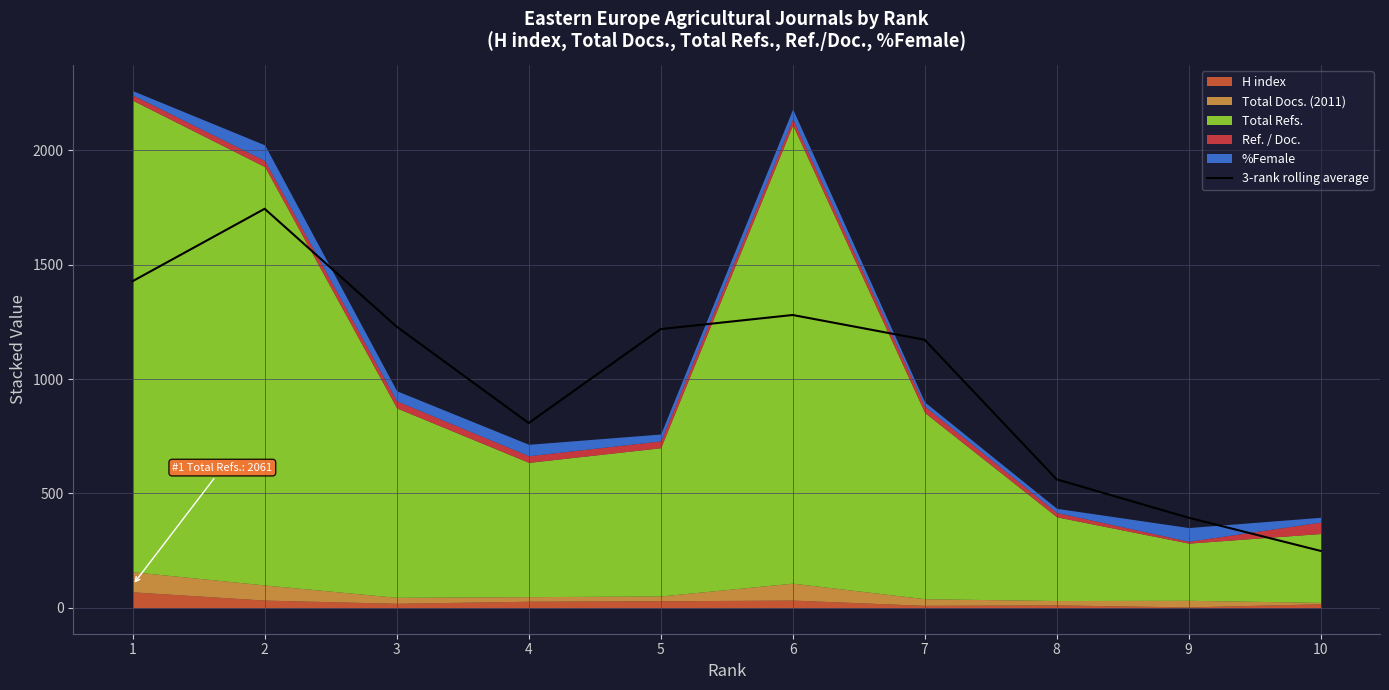

What is the value of the 1st point from the left?

1428.3